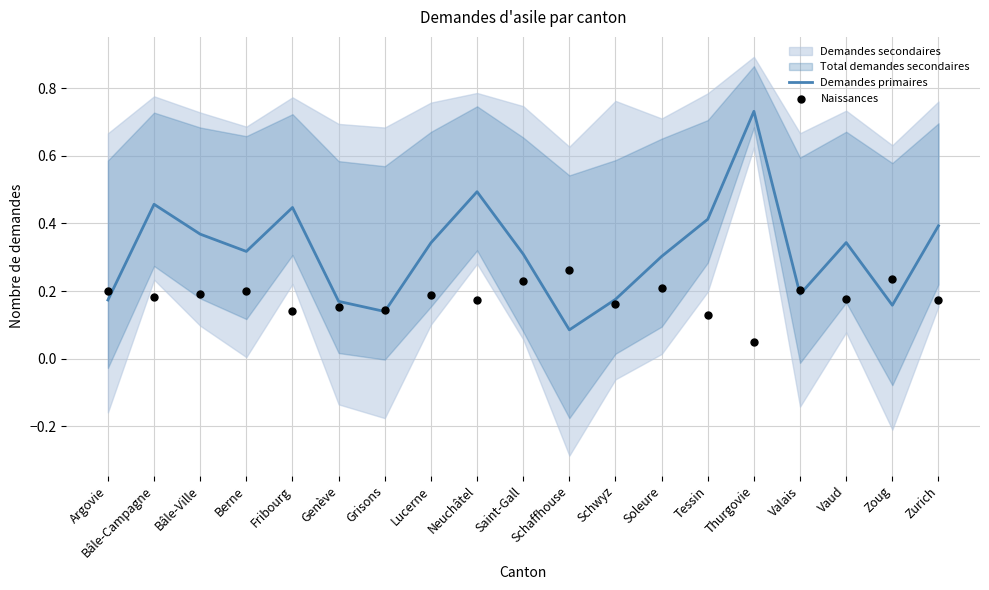

Where is Demandes primaires nearest to the value 0?

Schaffhouse